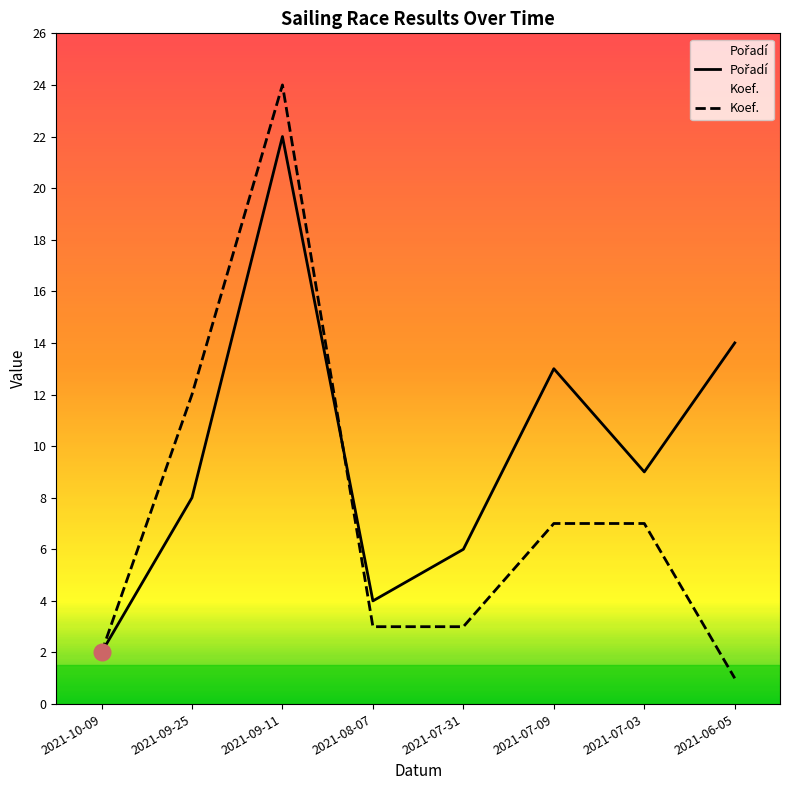

Which series has the largest total across all categories?

Pořadí